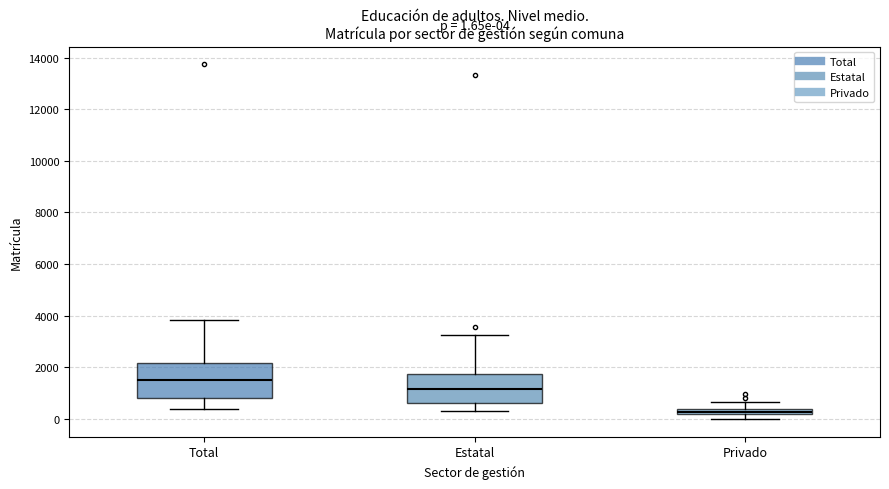

Comparing the boxes themselves (not the whiskers), which one is the tallest?

Total